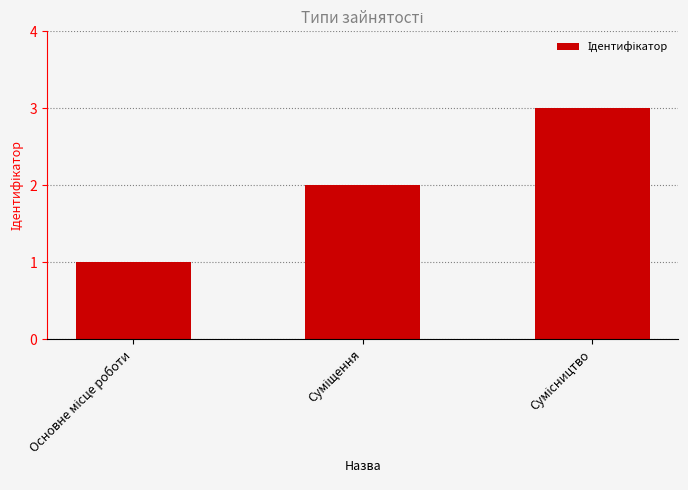

What is the maximum value shown in the chart?

3